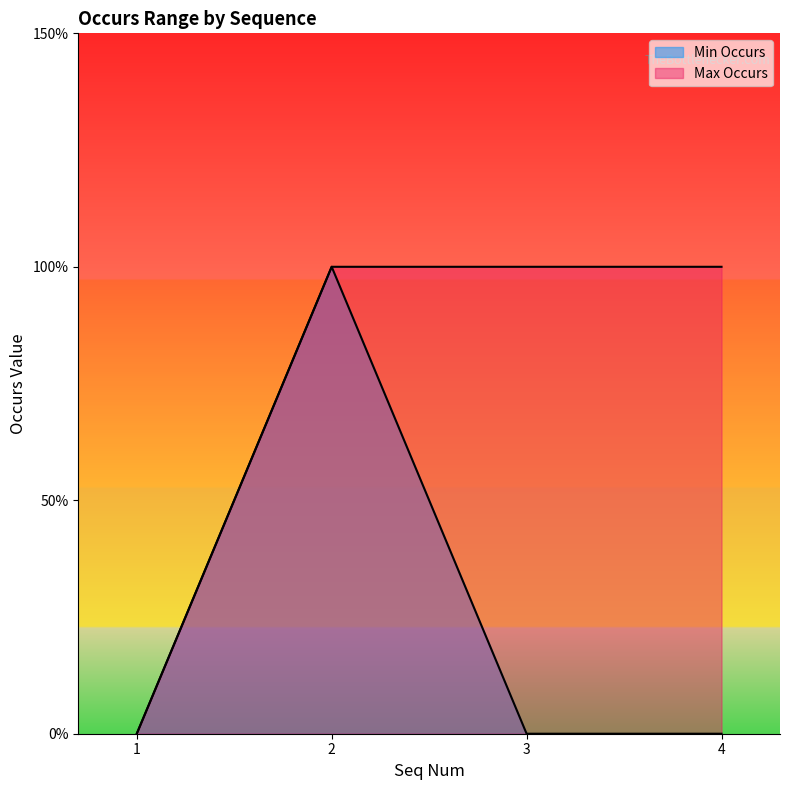

Is the value of Max Occurs at 1 greater than the value of Min Occurs at 1?

No